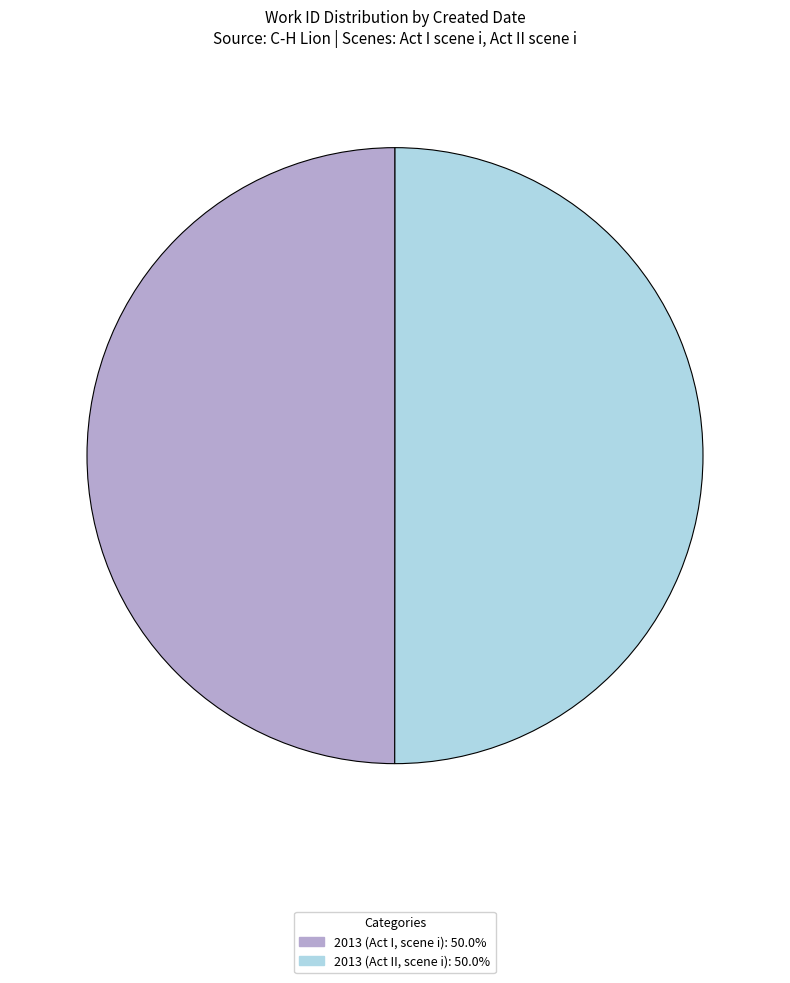

True or false: 2013 (Act II, scene i) accounts for 59% of the total.

False